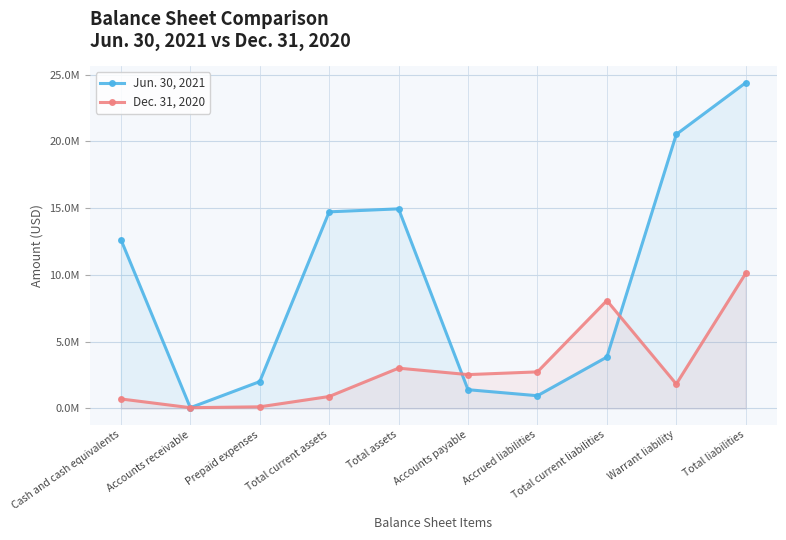

In Dec. 31, 2020, how many points are lower than both neighbors (excluding endpoints)?

3